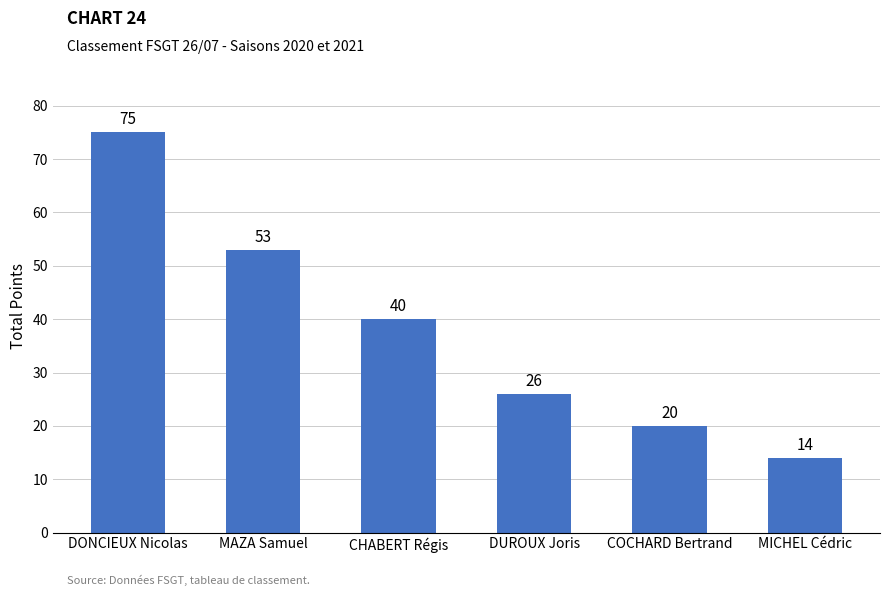

What is the label of the 1st bar from the left?

DONCIEUX Nicolas